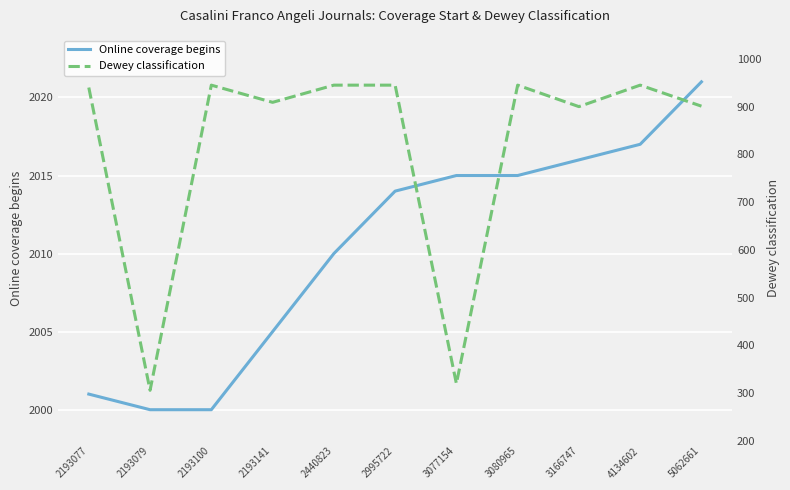

Rank the series at 3166747 from lowest to highest value.

Dewey classification, Online coverage begins